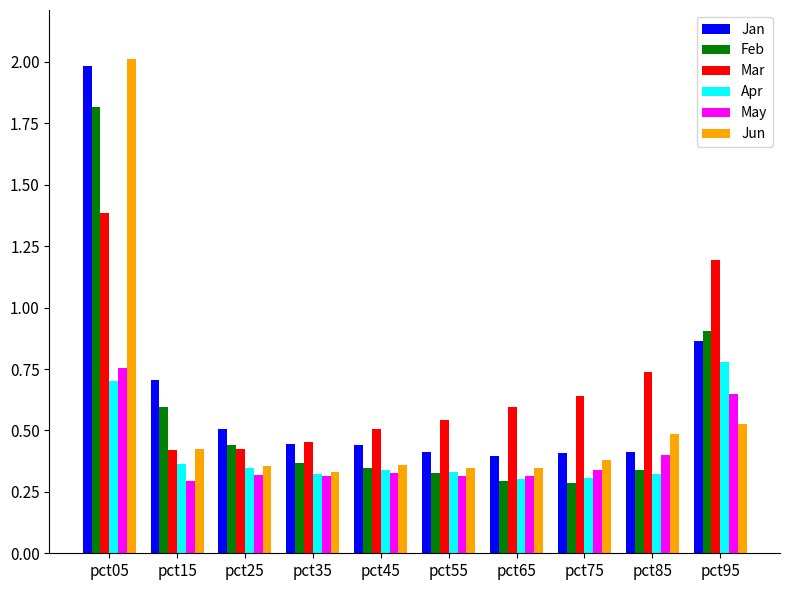

At which label is Jun closest to 1?

pct95